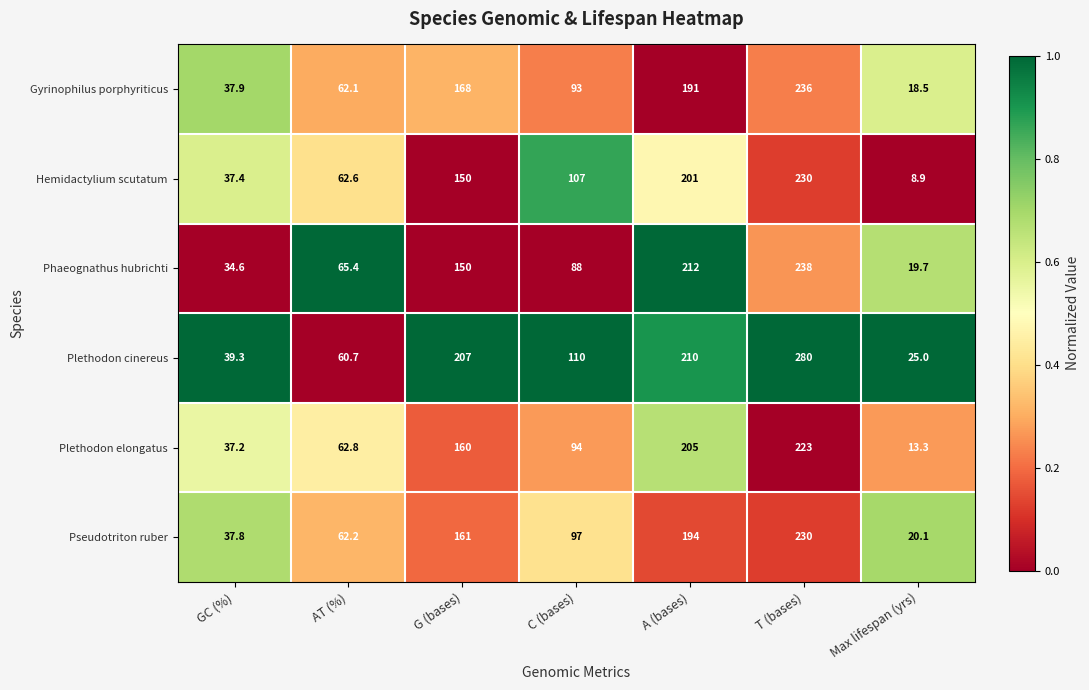

What is the difference between the highest and lowest values at AT (%)?

4.7